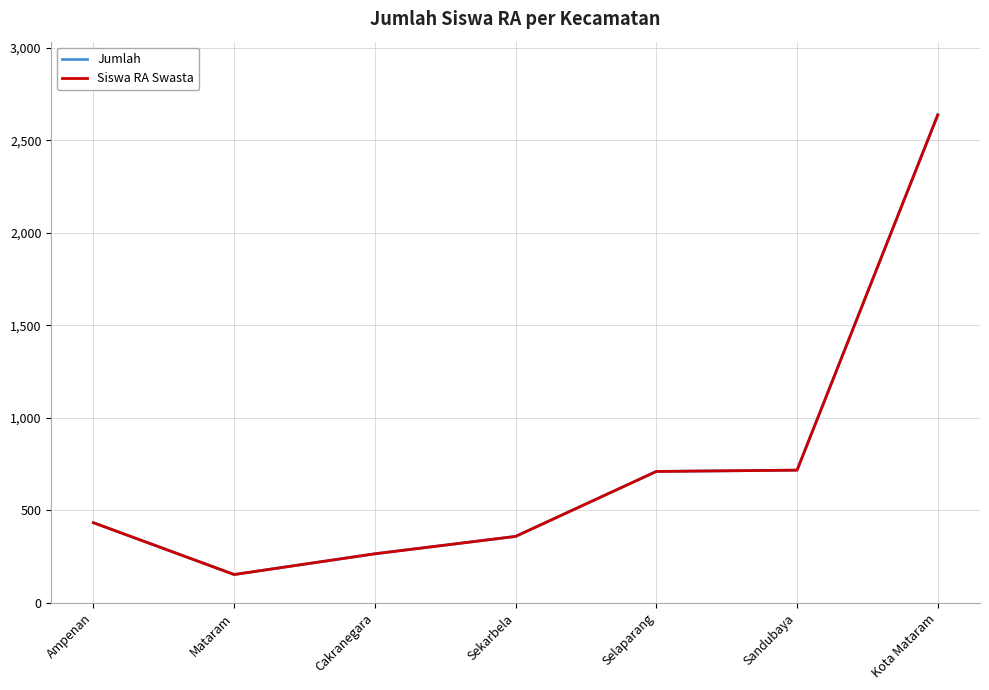

Reading right to left, transcribe all the data shown in this chart.

Jumlah: Kota Mataram=2637	Sandubaya=717	Selaparang=710	Sekarbela=359	Cakranegara=265	Mataram=153	Ampenan=433
Siswa RA Swasta: Kota Mataram=2637	Sandubaya=717	Selaparang=710	Sekarbela=359	Cakranegara=265	Mataram=153	Ampenan=433